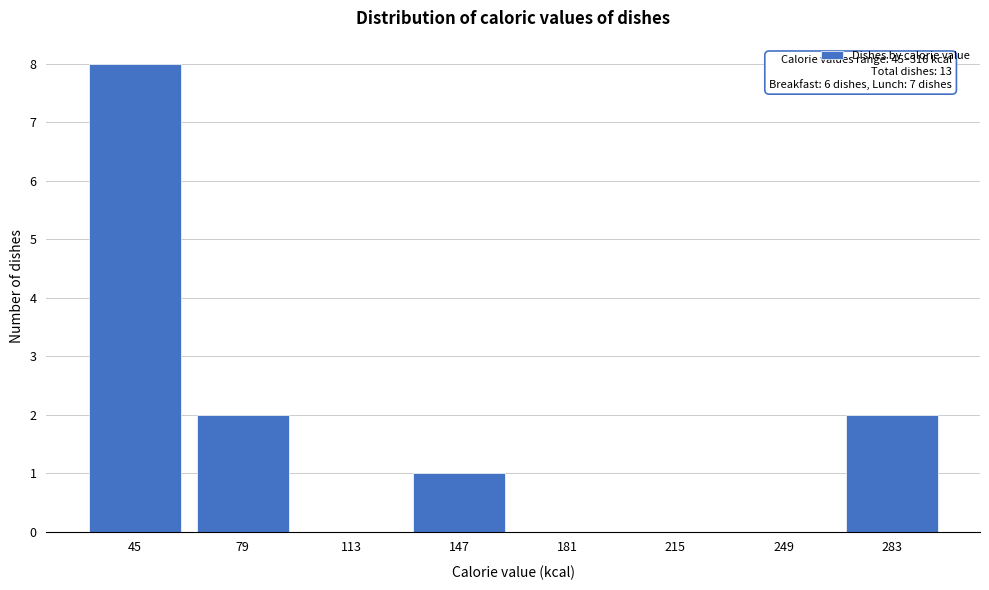

Reading left to right, transcribe all the data shown in this chart.

45=8	79=2	113=0	147=1	181=0	215=0	249=0	283=2